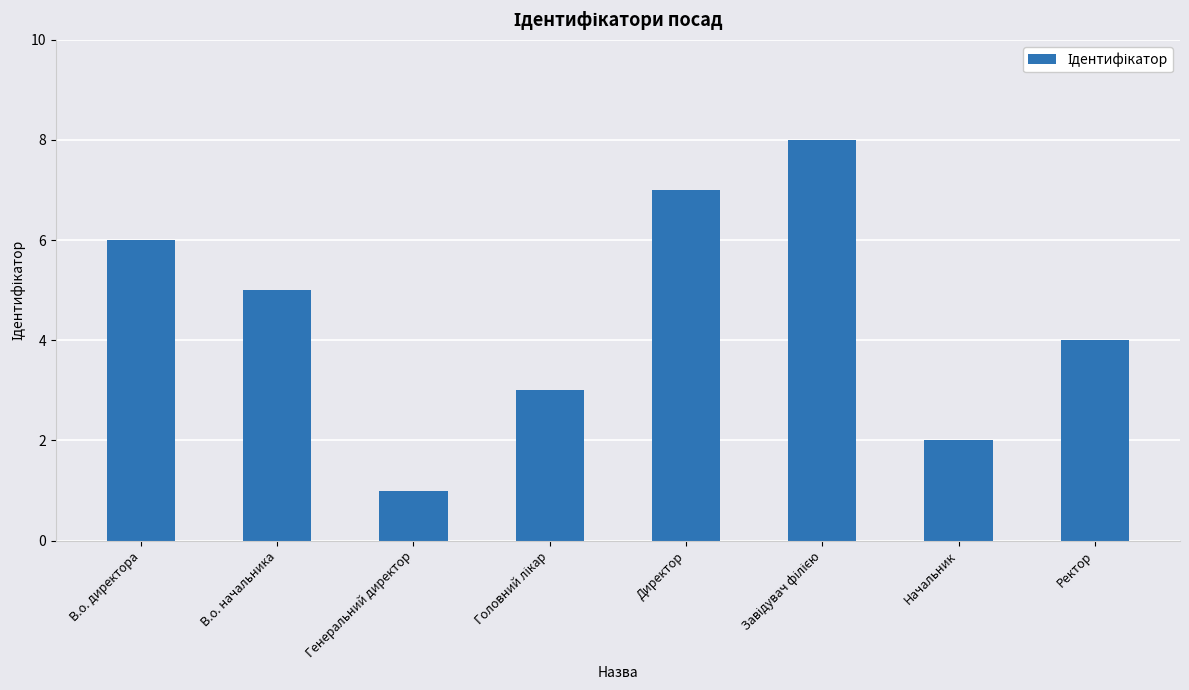

True or false: the data shows 7 at В.о. начальника.

False